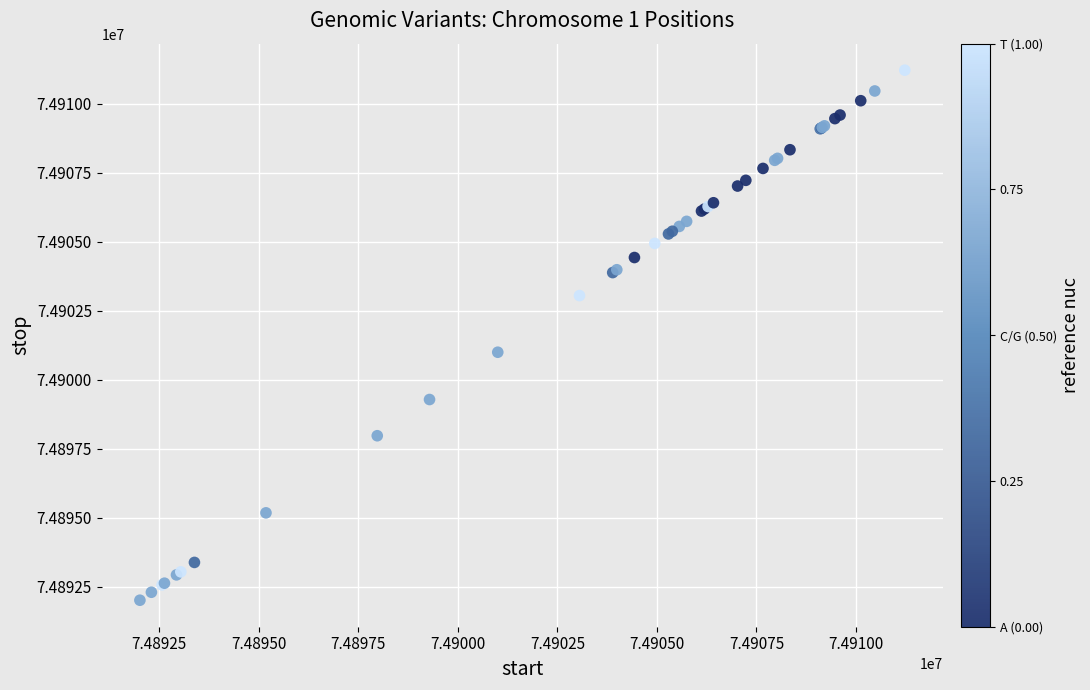

What Y value in the scatter plot is closest to 74901619?

74901002